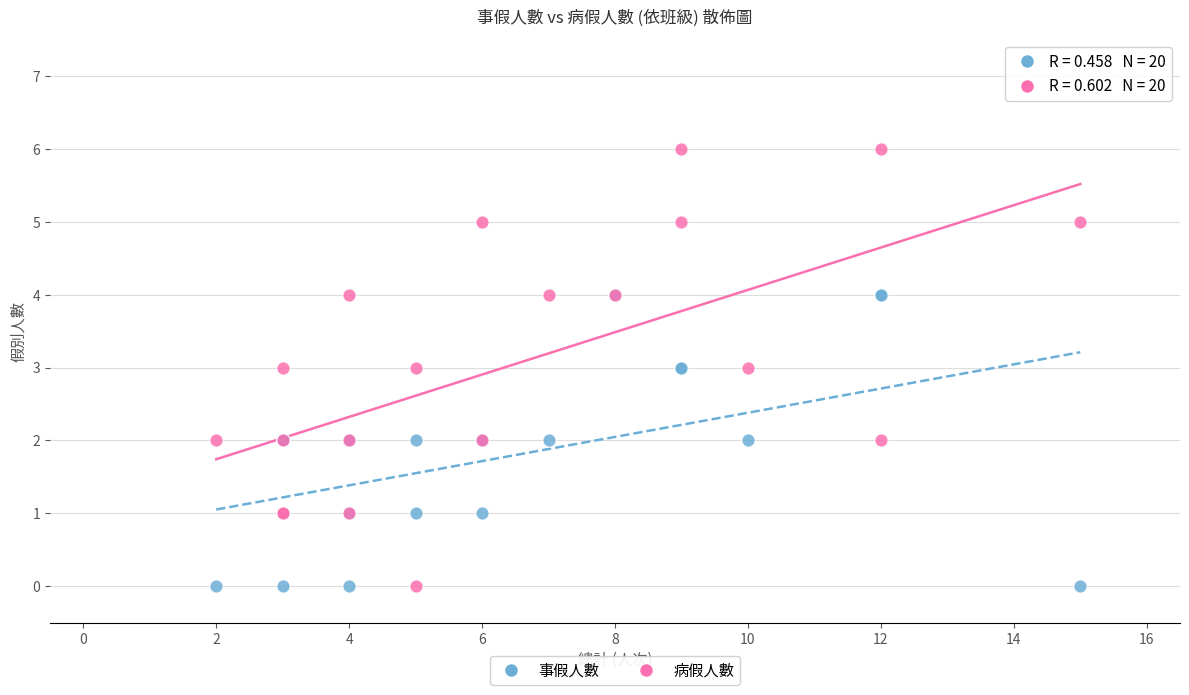

What are all the series names shown in the legend?

事假人數, 病假人數